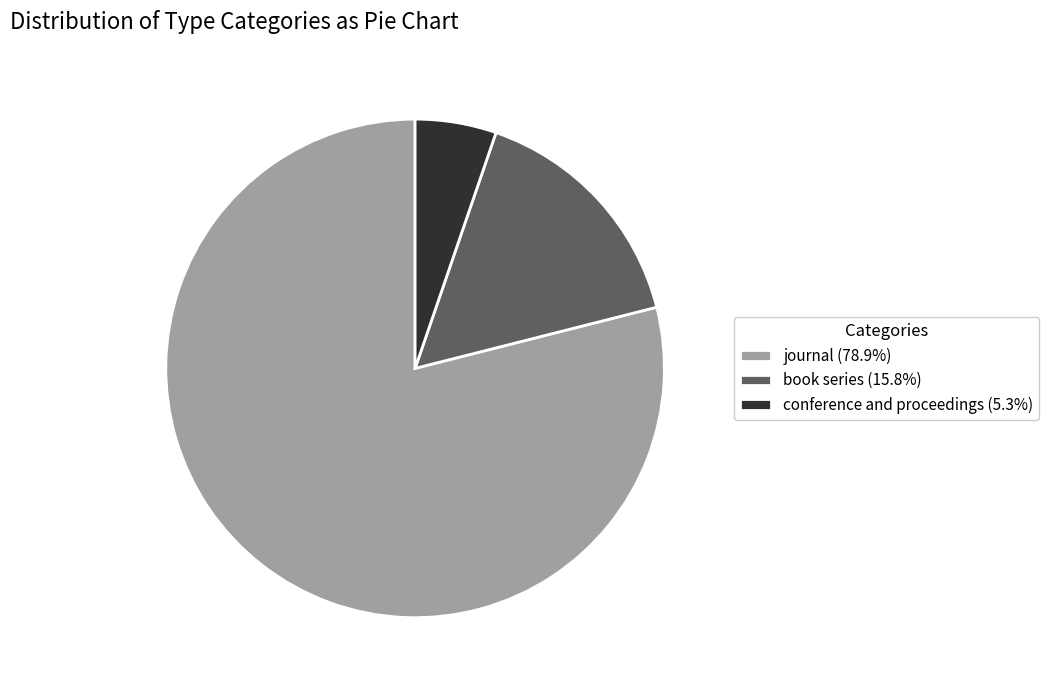

Do conference and proceedings (5.3%) and book series (15.8%) together represent more than half of the pie?

No